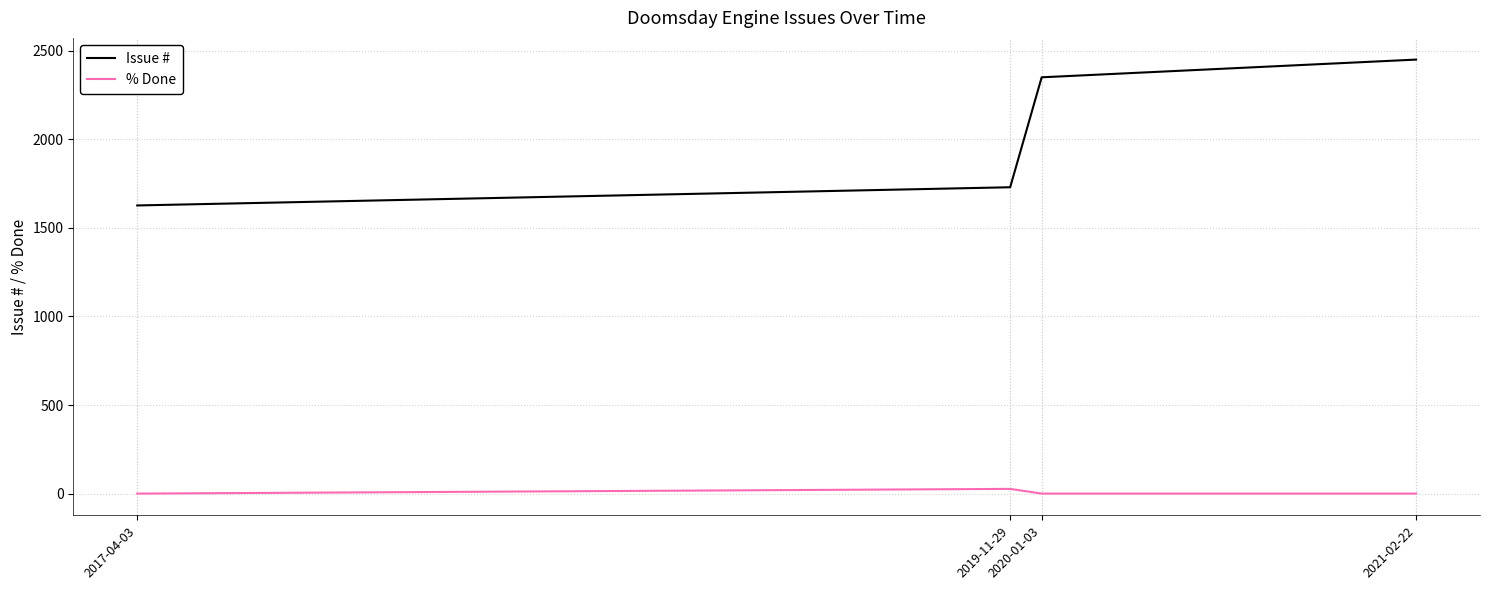

At 2017-04-03, list the series in order from smallest to largest.

% Done, Issue #